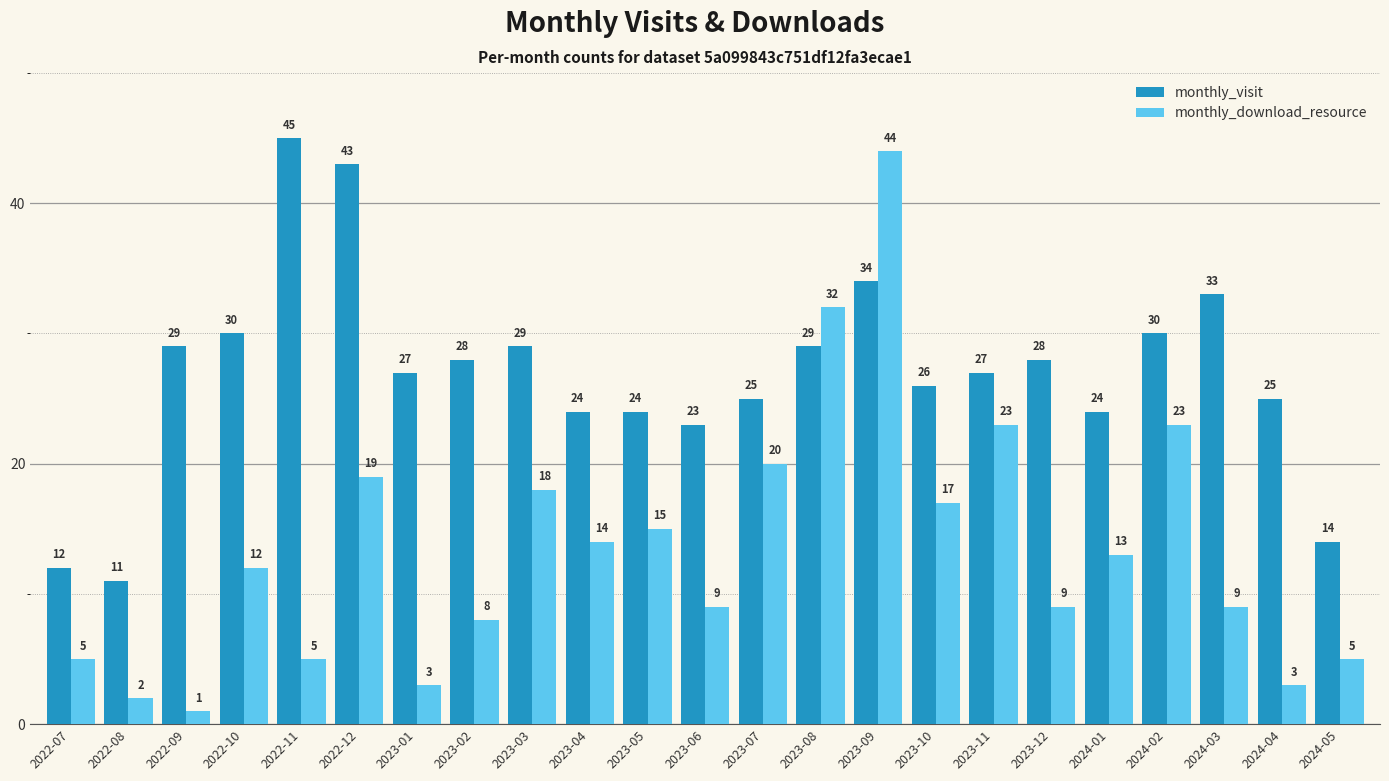

Reading left to right, extract all data points from this chart.

monthly_visit: 12	11	29	30	45	43	27	28	29	24	24	23	25	29	34	26	27	28	24	30	33	25	14
monthly_download_resource: 5	2	1	12	5	19	3	8	18	14	15	9	20	32	44	17	23	9	13	23	9	3	5